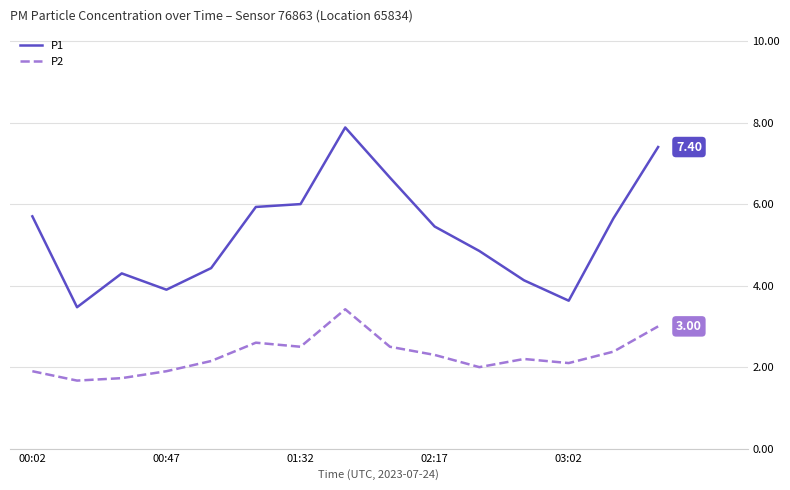

Rank the series by their maximum value, from highest to lowest.

P1, P2